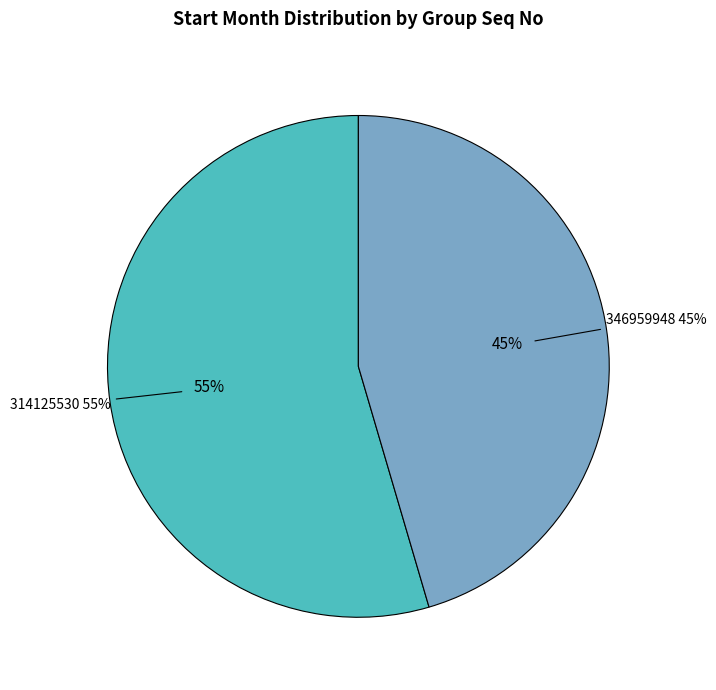

How many slices are in this pie chart?

2